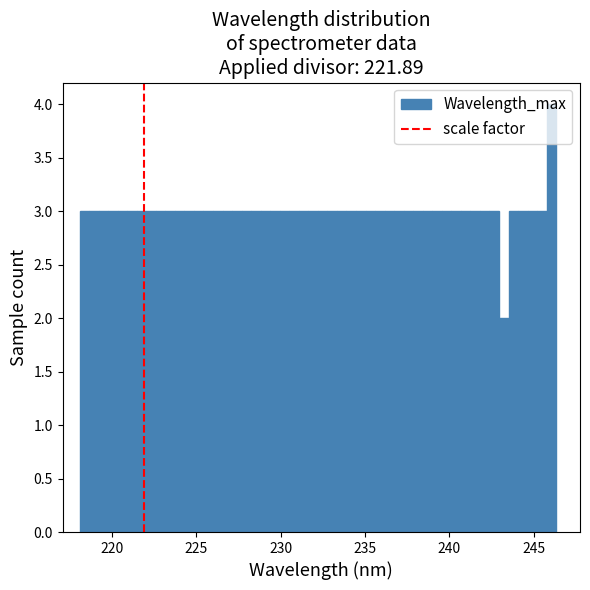

Around what value on the x-axis is the tallest bar? Give the approximate position of its centre, as read against the axis.

246.0